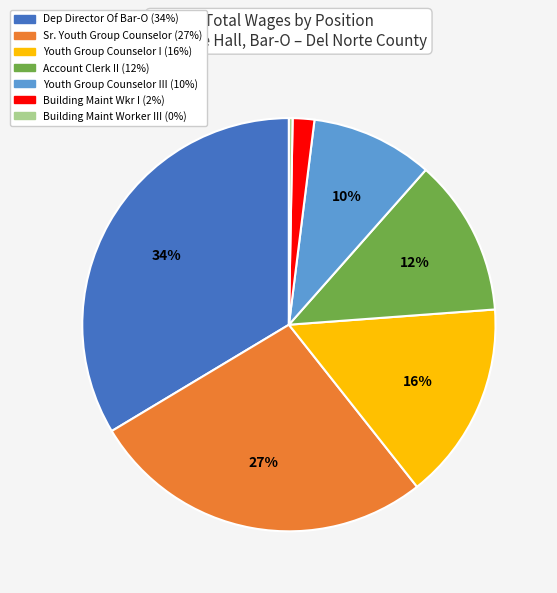

To the nearest percent, what is the average slice percentage?

14%